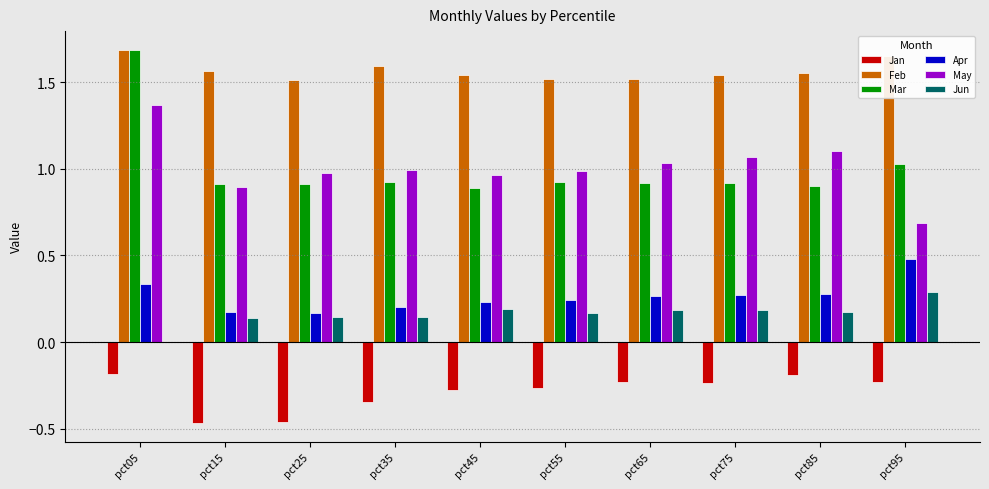

The value of May at pct95 is 0.3. True or false?

False